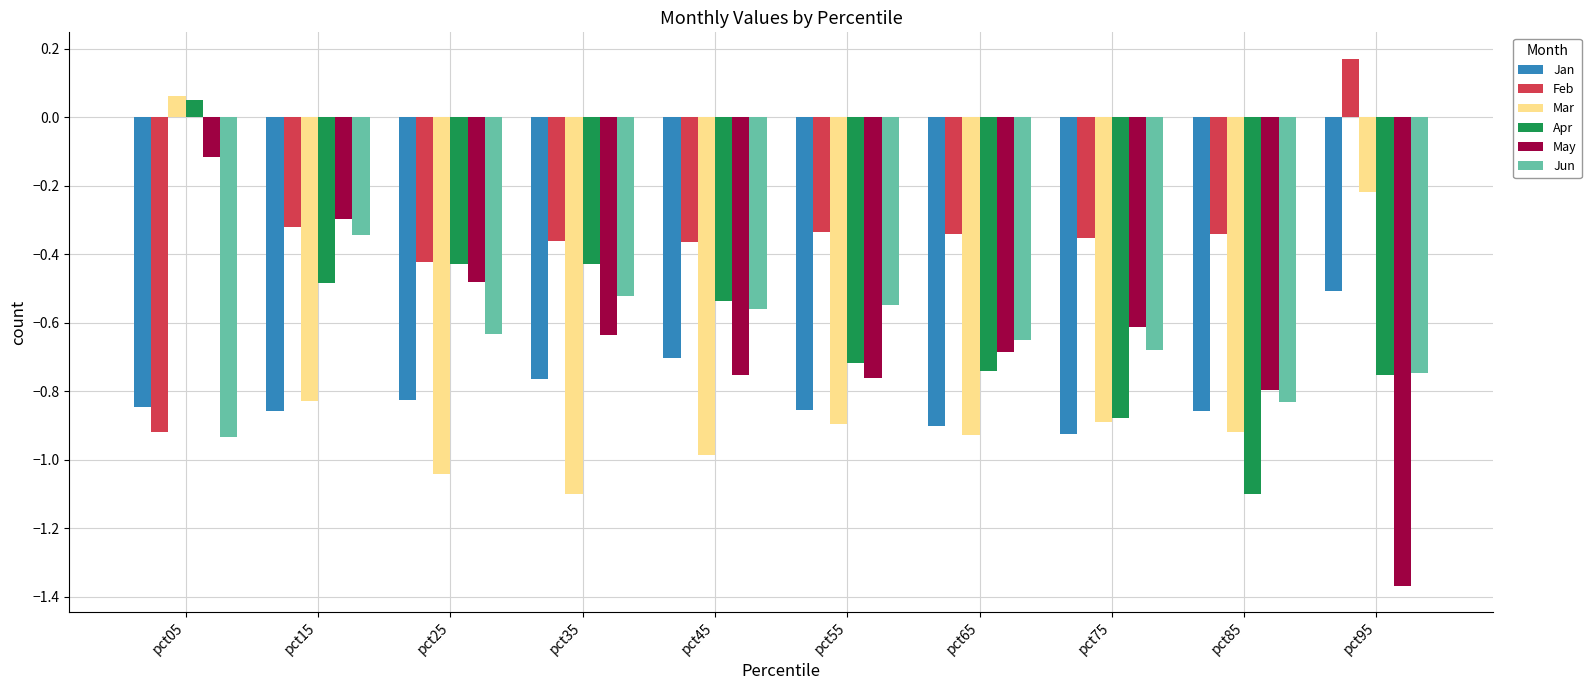

How many values in the Mar series exceed 0?

1